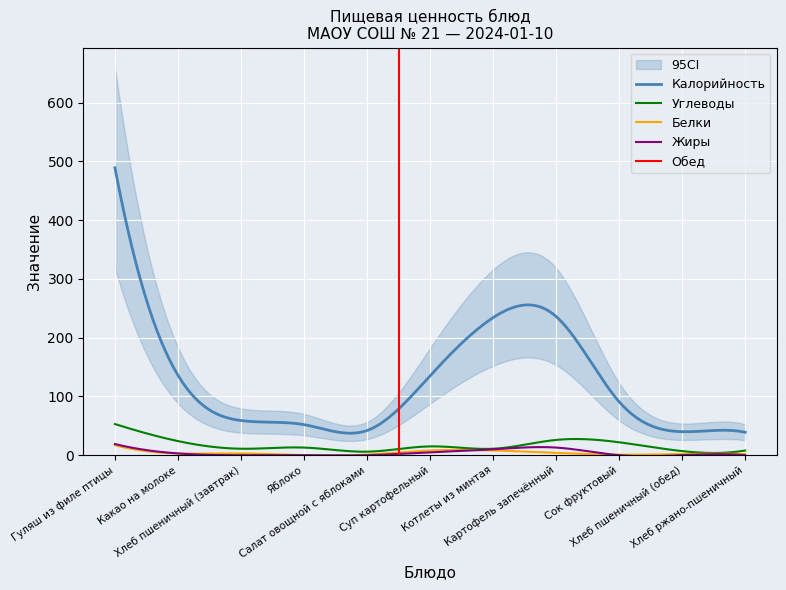

True or false: Калорийность and Углеводы cross at least once.

False